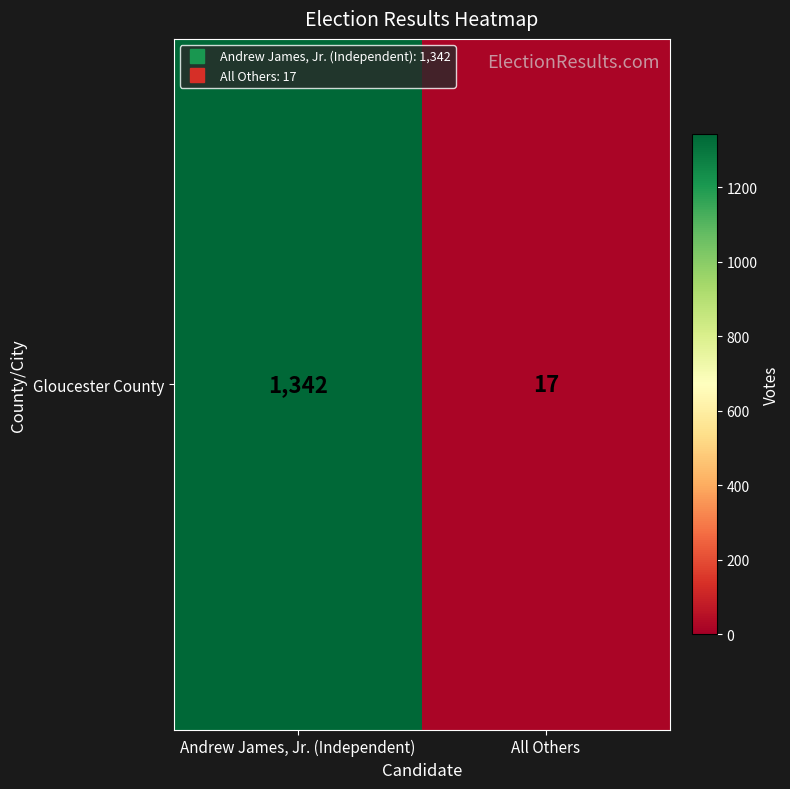

What is the minimum value shown in the chart?

17